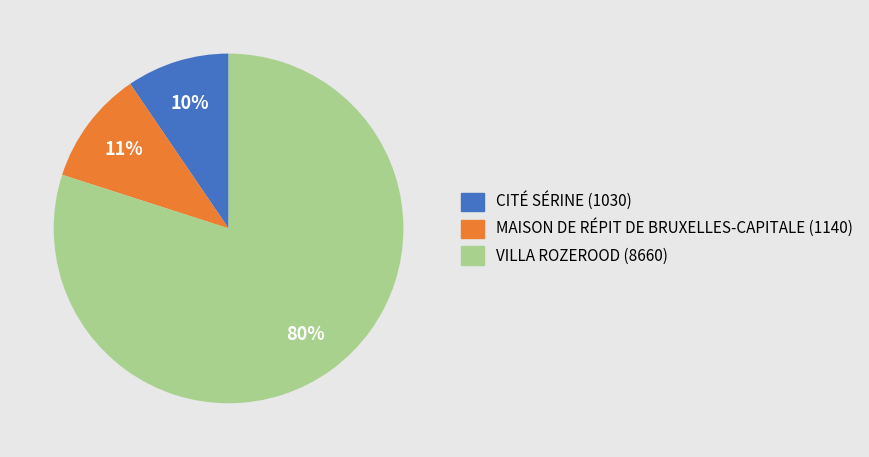

Combined, do MAISON DE RÉPIT DE BRUXELLES-CAPITALE (1140) and VILLA ROZEROOD (8660) account for over 50%?

Yes